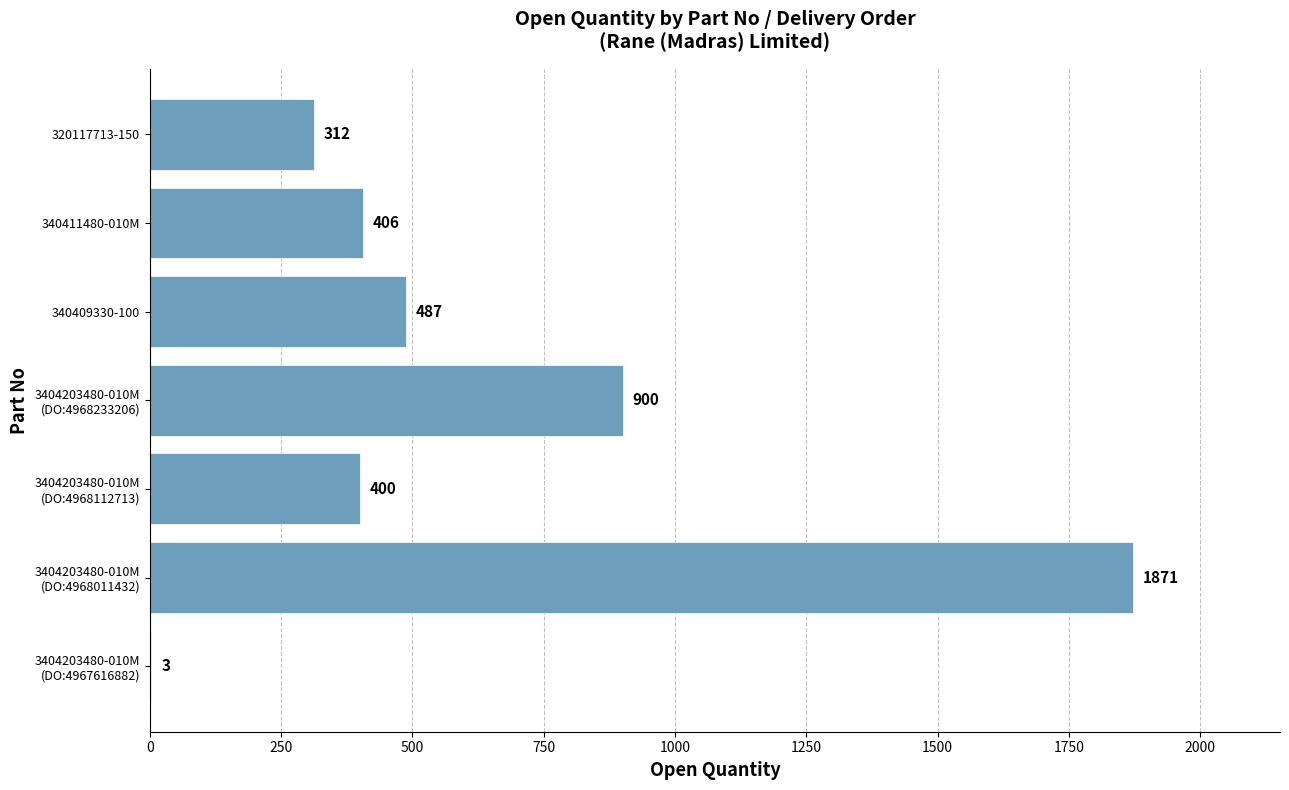

The chart shows a value of 662 at 340411480-010M. True or false?

False